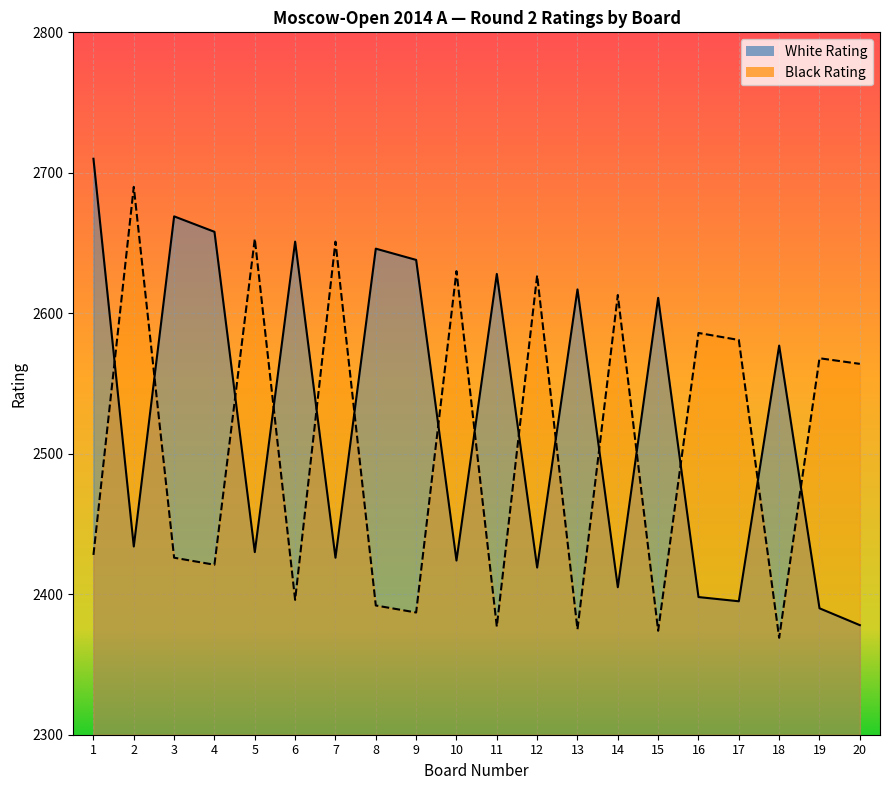

At which category does the chart reach its minimum across all series?

18